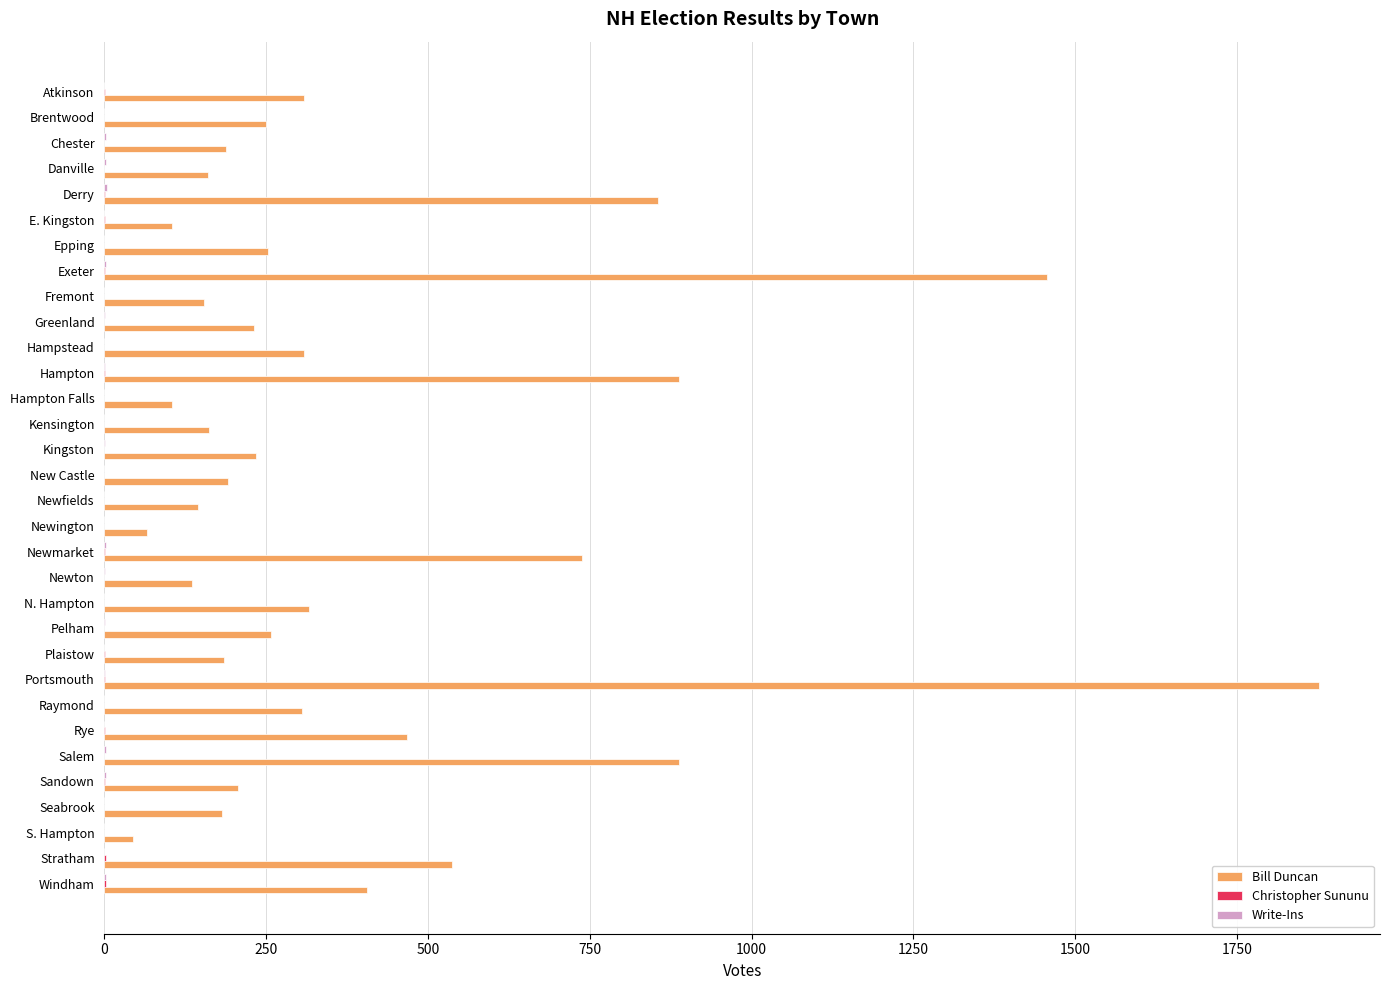

True or false: Bill Duncan has a value of 405 at Windham.

True